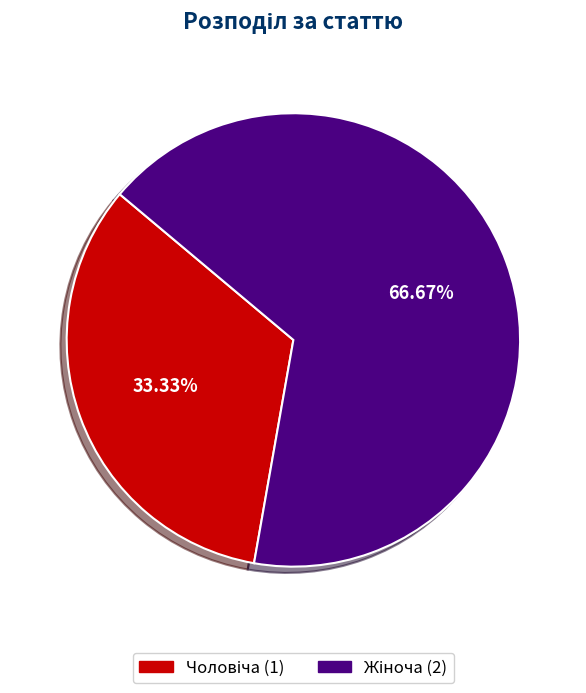

Is there any slice that represents more than half of the pie?

Yes